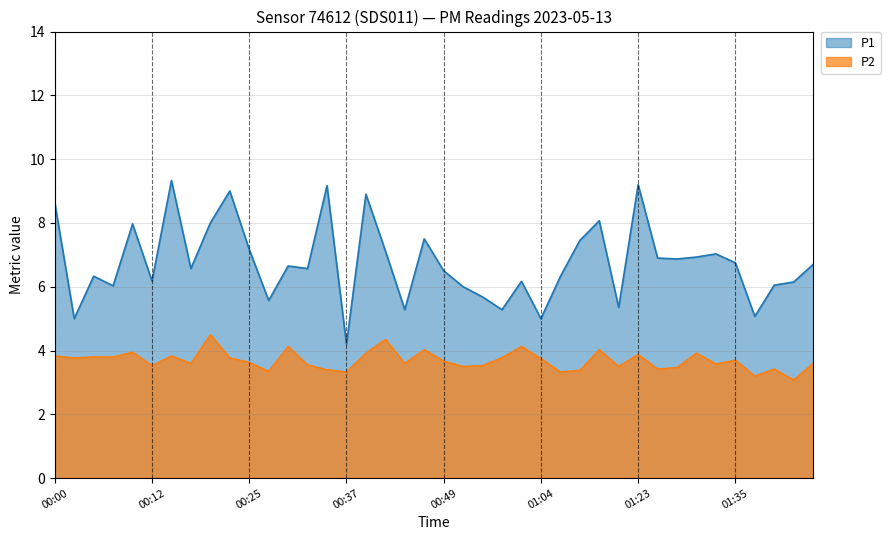

At which label does P2 reach its peak?

00:20